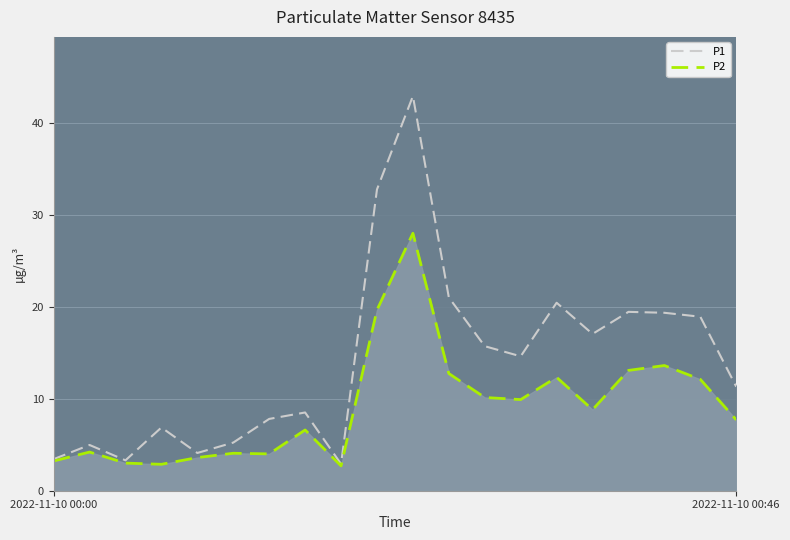

How many interior local peaks does the P2 series have?

6